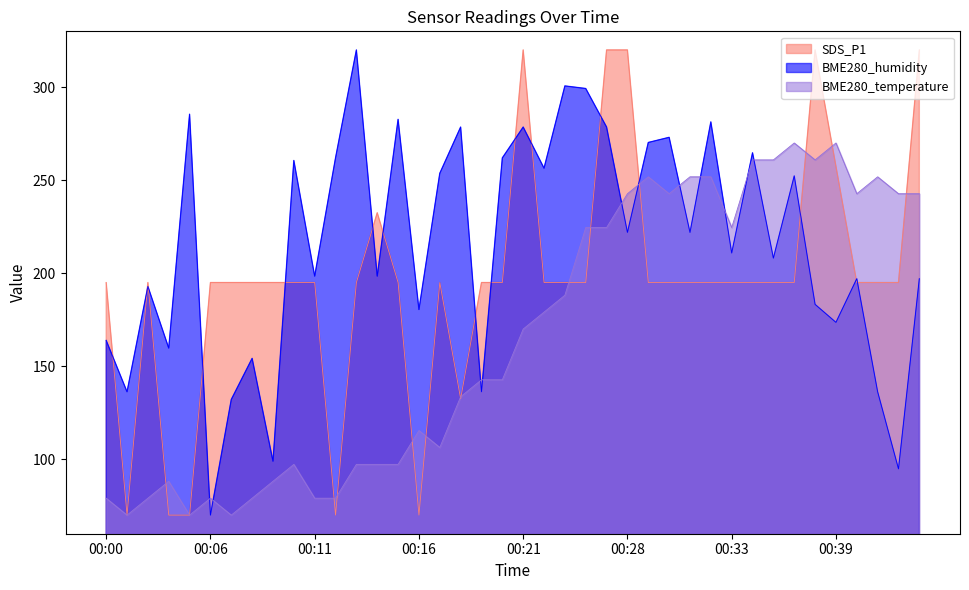

What is the total value across all series at 00:14?

528.2